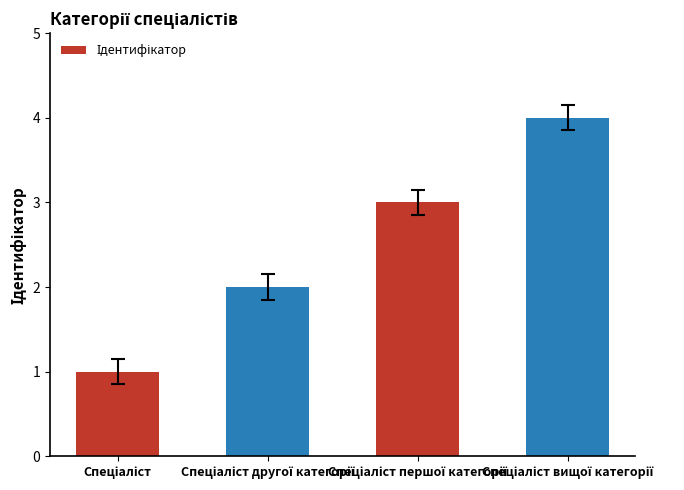

What is the difference between the maximum and minimum values?

3